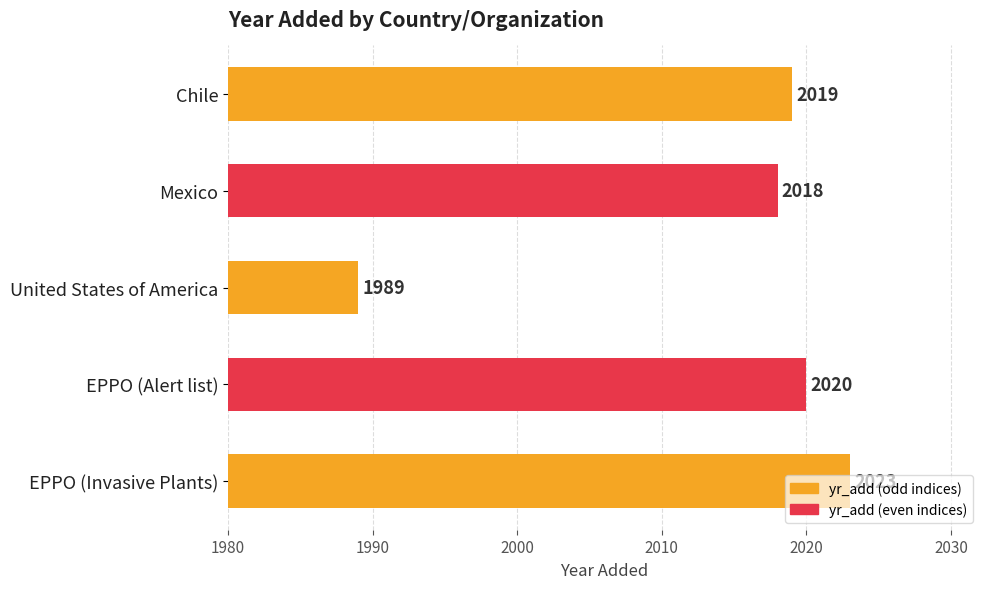

Between EPPO (Alert list) and EPPO (Invasive Plants), which is larger?

EPPO (Invasive Plants)